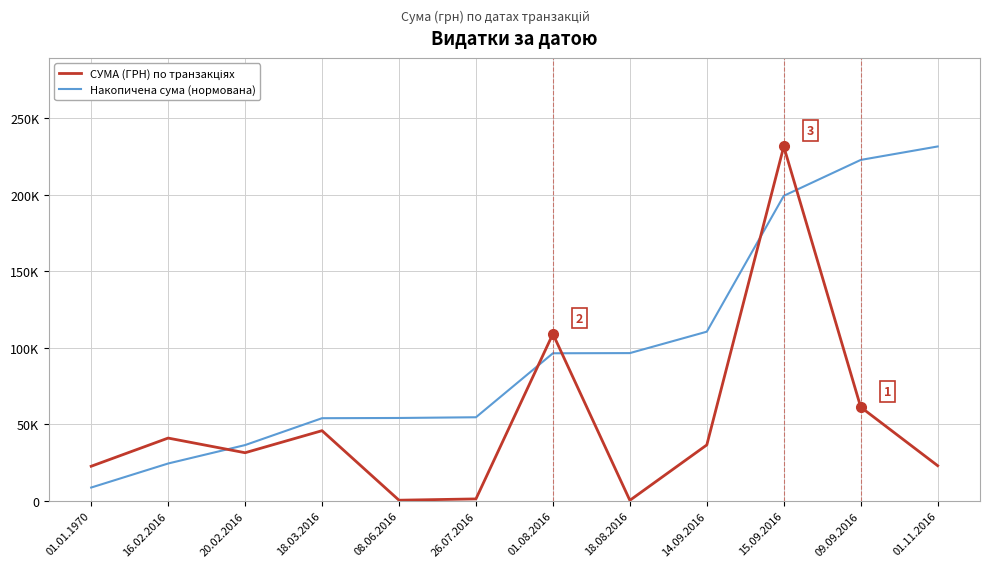

Does the chart display data point markers on the line(s)?

No